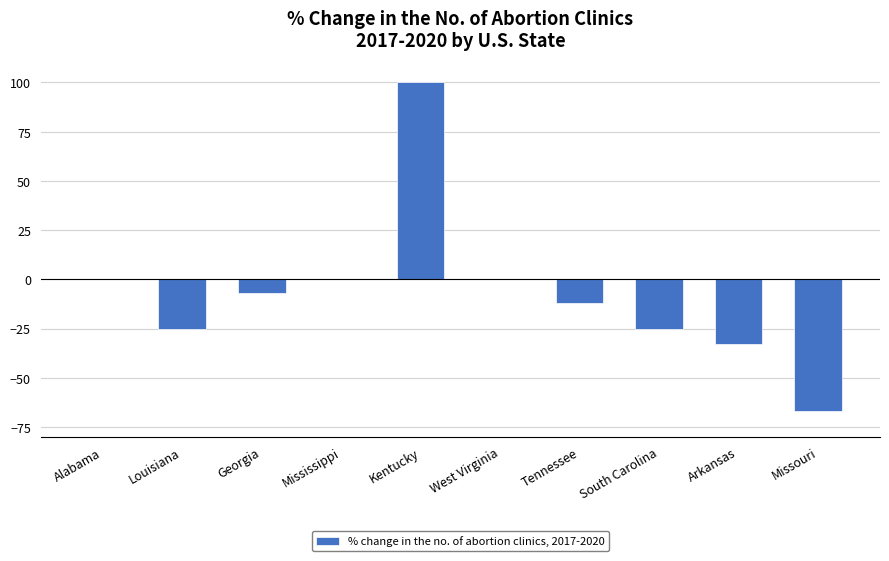

Reading right to left, extract all data points from this chart.

Missouri=-67	Arkansas=-33	South Carolina=-25	Tennessee=-12	West Virginia=0	Kentucky=100	Mississippi=0	Georgia=-7	Louisiana=-25	Alabama=0